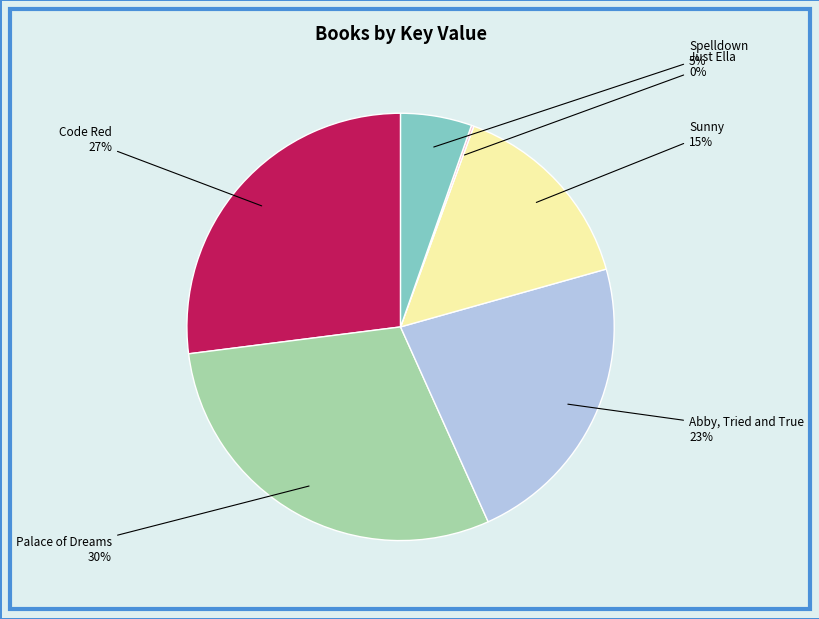

The Palace of Dreams slice represents 30% of the pie. True or false?

True